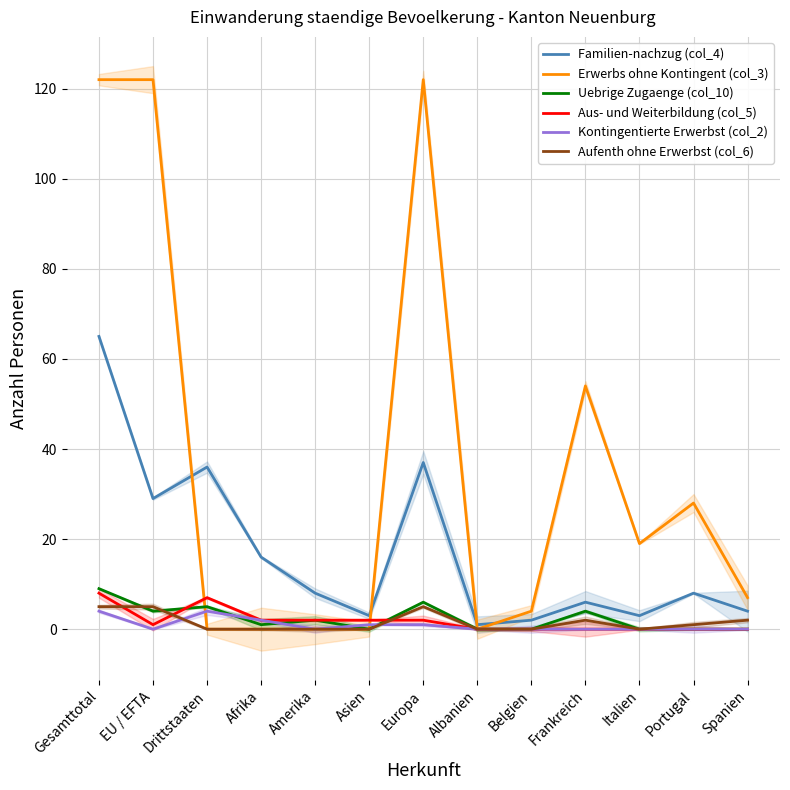

What position from the right is Gesamttotal?

13